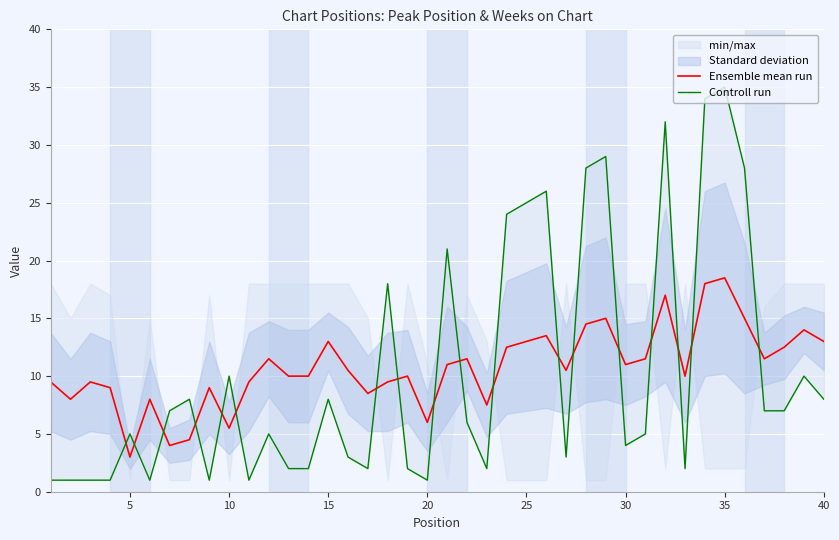

Reading left to right, transcribe all the data shown in this chart.

Ensemble mean run: 9.5	8.0	9.5	9.0	3.0	8.0	4.0	4.5	9.0	5.5	9.5	11.5	10.0	10.0	13.0	10.5	8.5	9.5	10.0	6.0	11.0	11.5	7.5	12.5	13.0	13.5	10.5	14.5	15.0	11.0	11.5	17.0	10.0	18.0	18.5	15.0	11.5	12.5	14.0	13.0
Controll run: 1.0	1.0	1.0	1.0	5.0	1.0	7.0	8.0	1.0	10.0	1.0	5.0	2.0	2.0	8.0	3.0	2.0	18.0	2.0	1.0	21.0	6.0	2.0	24.0	25.0	26.0	3.0	28.0	29.0	4.0	5.0	32.0	2.0	34.0	35.0	28.0	7.0	7.0	10.0	8.0